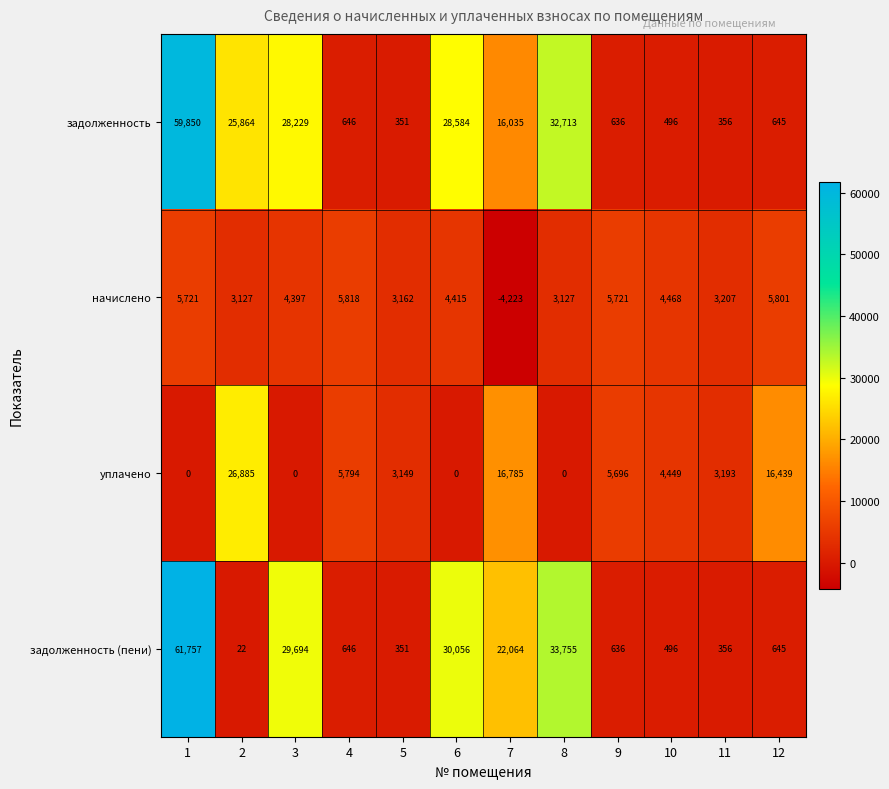

The value of задолженность at 9 is 636. True or false?

True